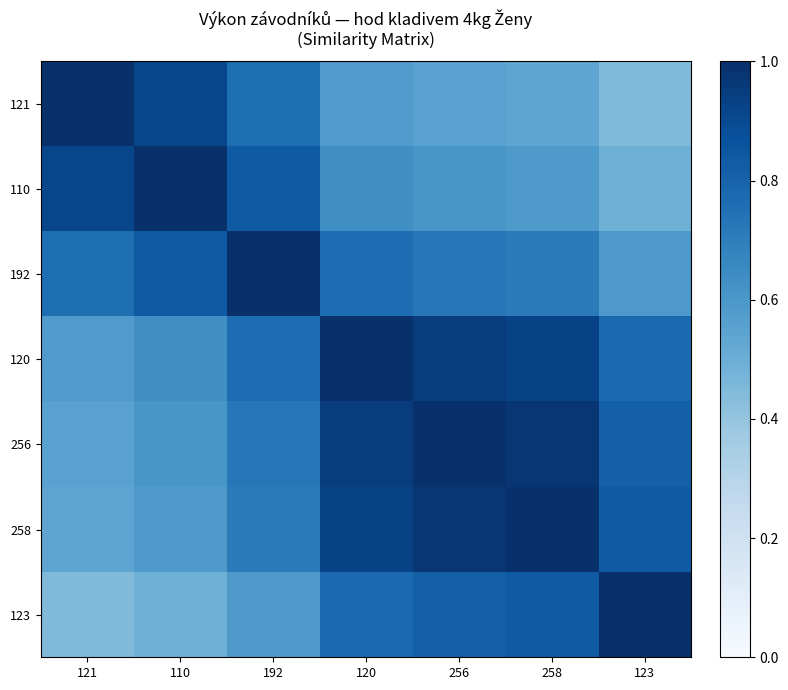

Reading left to right, list all the values displayed in this chart.

121: 121=1.0	110=0.9	192=0.8	120=0.6	256=0.6	258=0.5	123=0.4
110: 121=0.9	110=1.0	192=0.8	120=0.6	256=0.6	258=0.6	123=0.5
192: 121=0.8	110=0.8	192=1.0	120=0.8	256=0.7	258=0.7	123=0.6
120: 121=0.6	110=0.6	192=0.8	120=1.0	256=1.0	258=0.9	123=0.8
256: 121=0.6	110=0.6	192=0.7	120=1.0	256=1.0	258=1.0	123=0.8
258: 121=0.5	110=0.6	192=0.7	120=0.9	256=1.0	258=1.0	123=0.8
123: 121=0.4	110=0.5	192=0.6	120=0.8	256=0.8	258=0.8	123=1.0